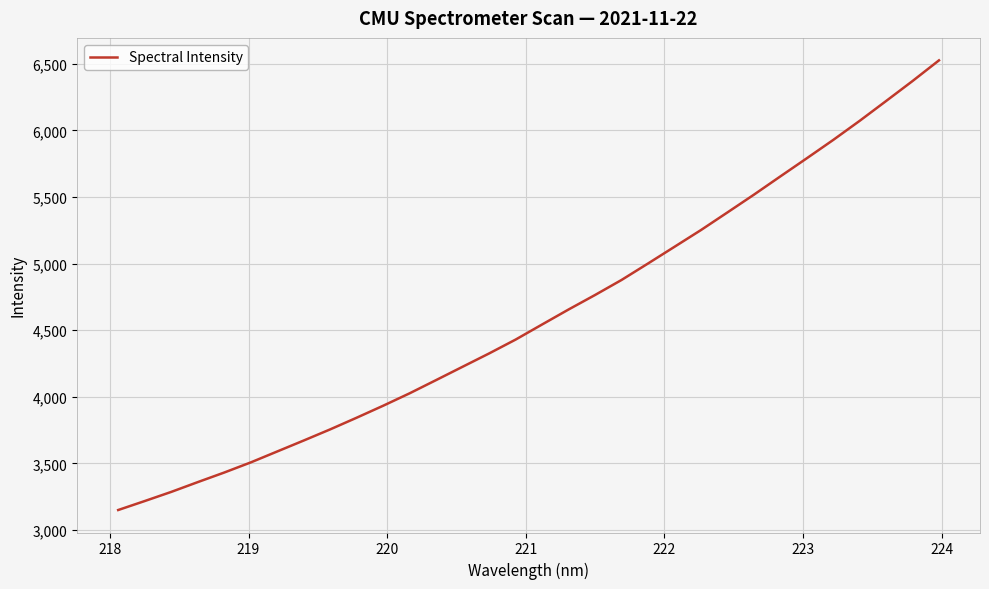

What is the difference between the maximum and minimum values?

3374.9